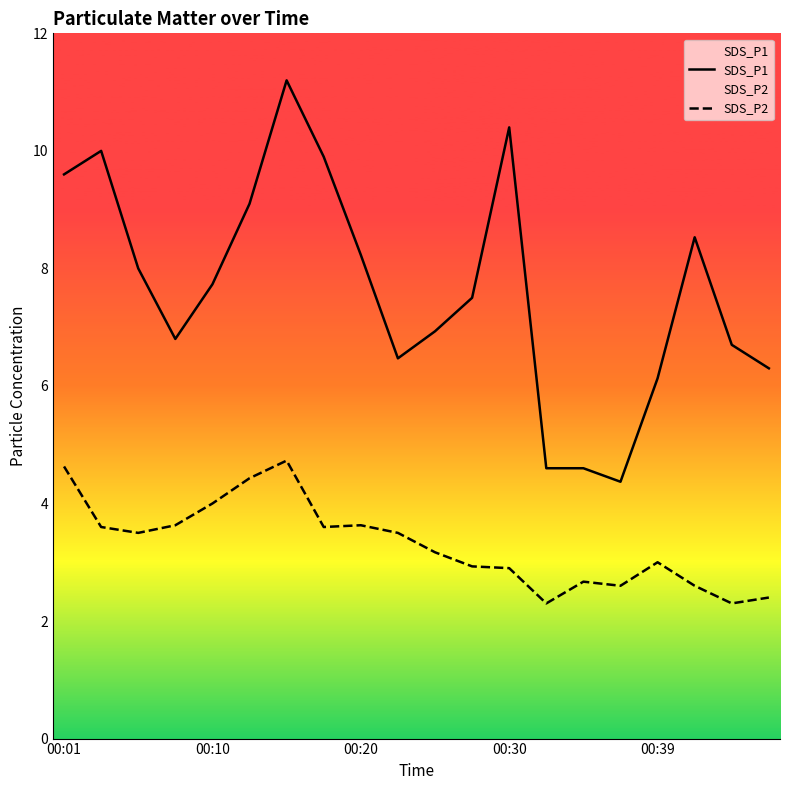

The value of SDS_P2 at 6 is 2.6. True or false?

False